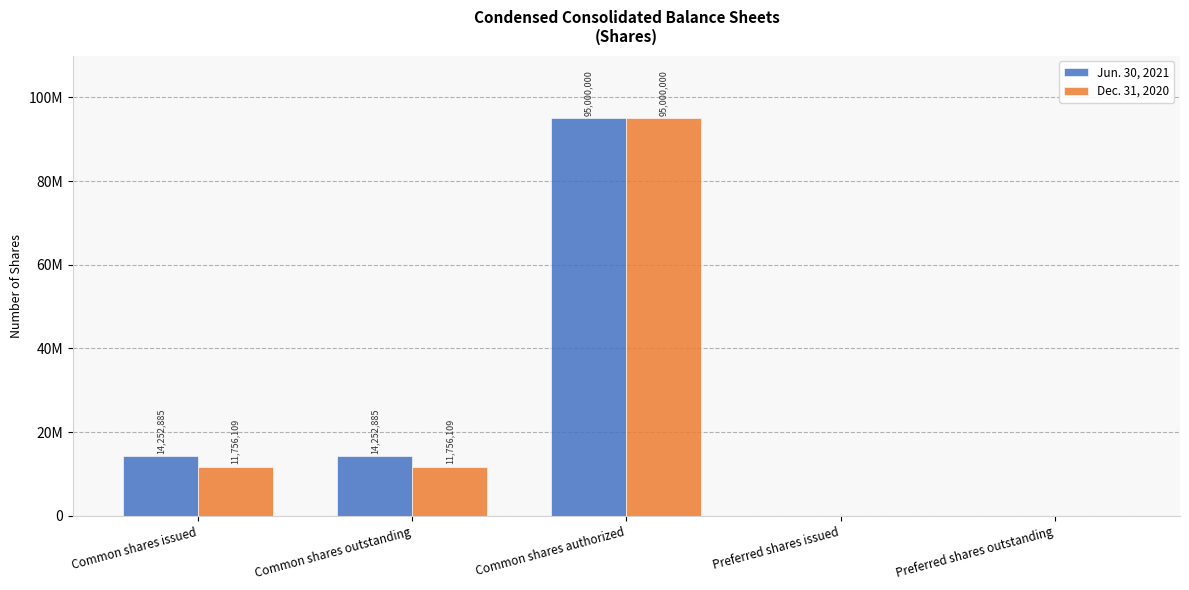

What are all the series names shown in the legend?

Jun. 30, 2021, Dec. 31, 2020